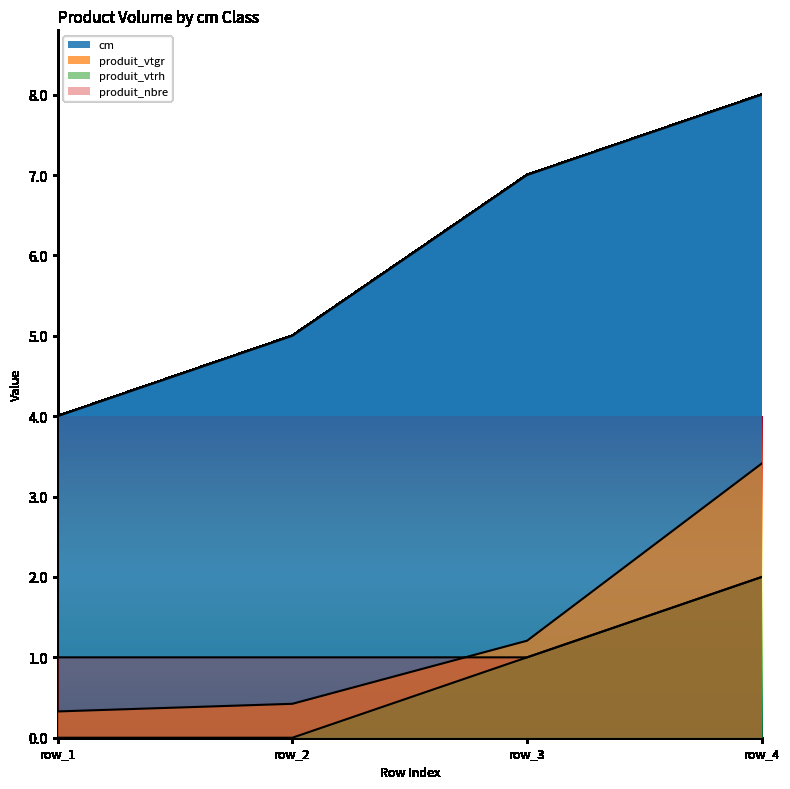

What is the minimum value for produit_vtgr?

0.3